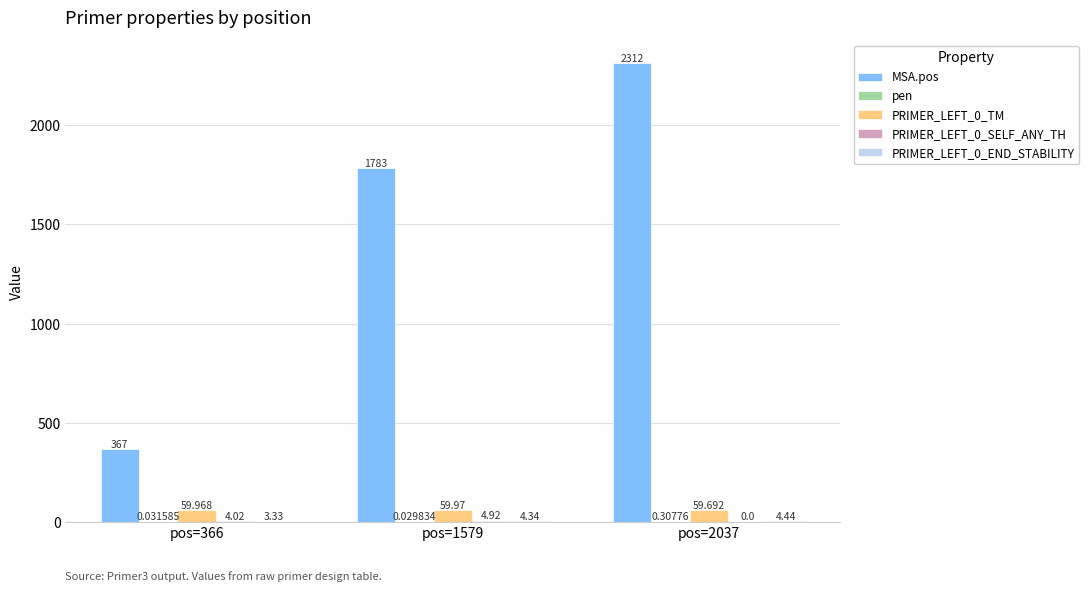

The PRIMER_LEFT_0_TM series shows 59.7 at pos=2037. True or false?

True